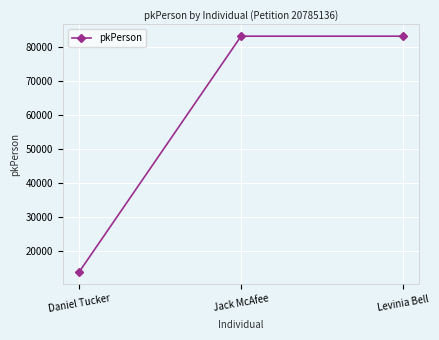

The value at Levinia Bell is 54187. True or false?

False